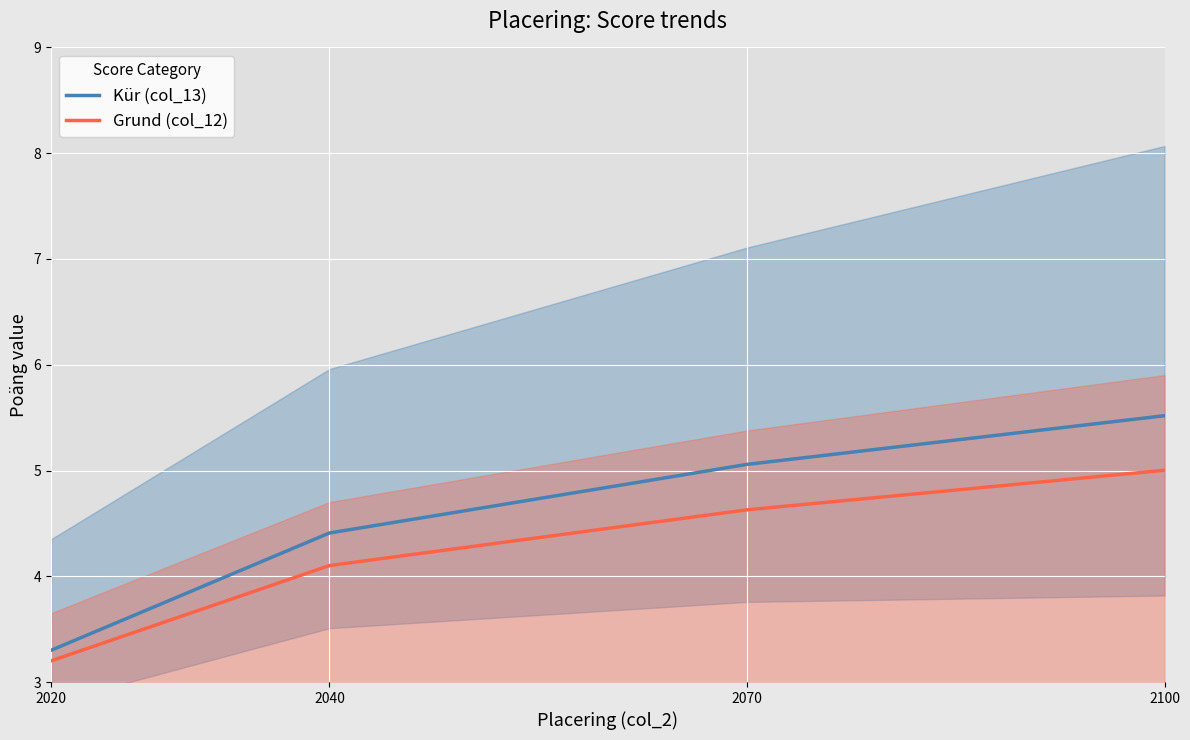

At how many categories does at least one series exceed 4?

3